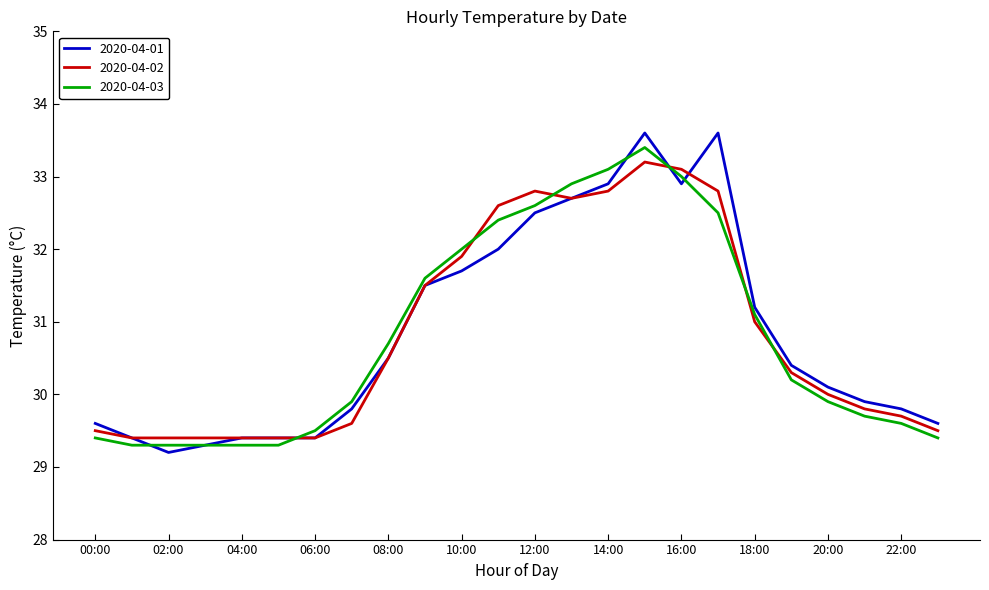

Which series has the largest range (max minus min)?

2020-04-01